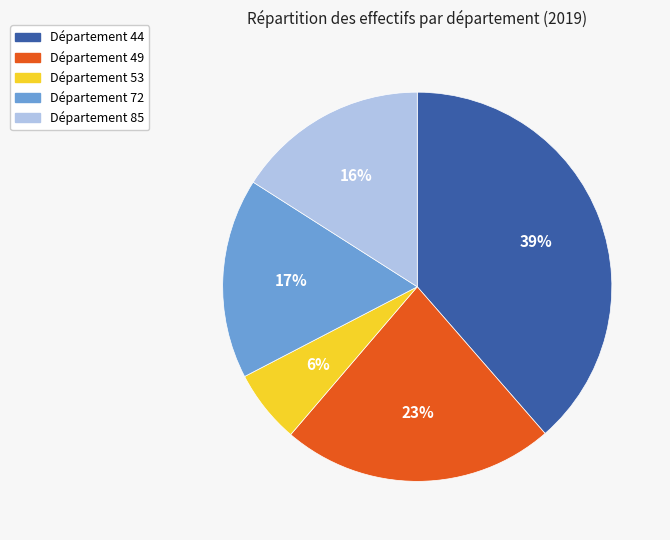

Is there a majority slice in this chart?

No